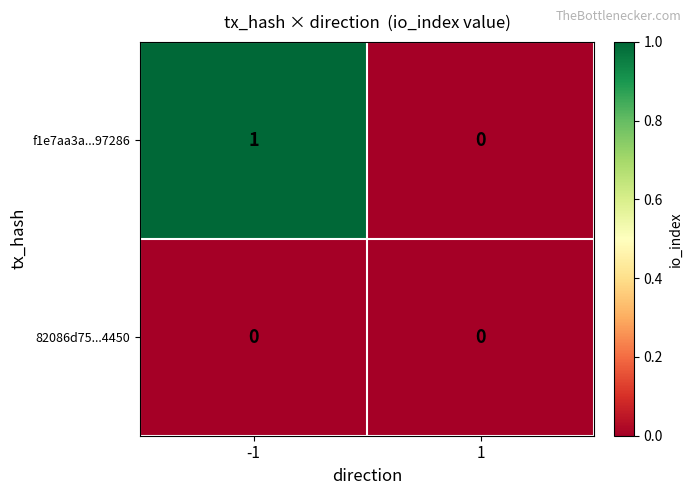

Rank the categories by f1e7aa3a...97286 value from highest to lowest.

-1, 1